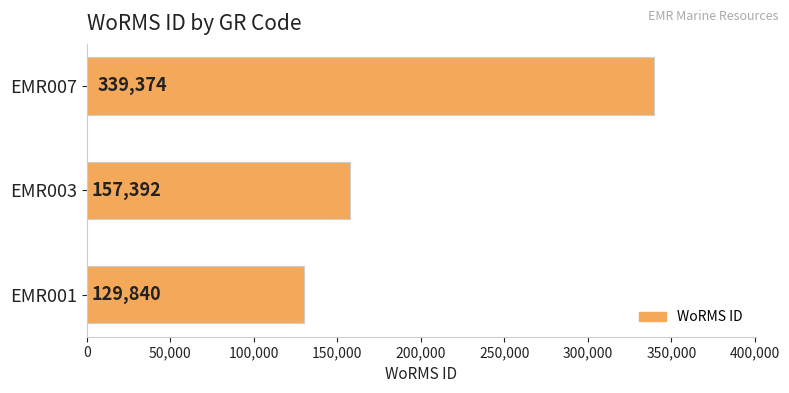

Between EMR003 and EMR007, which is larger?

EMR007